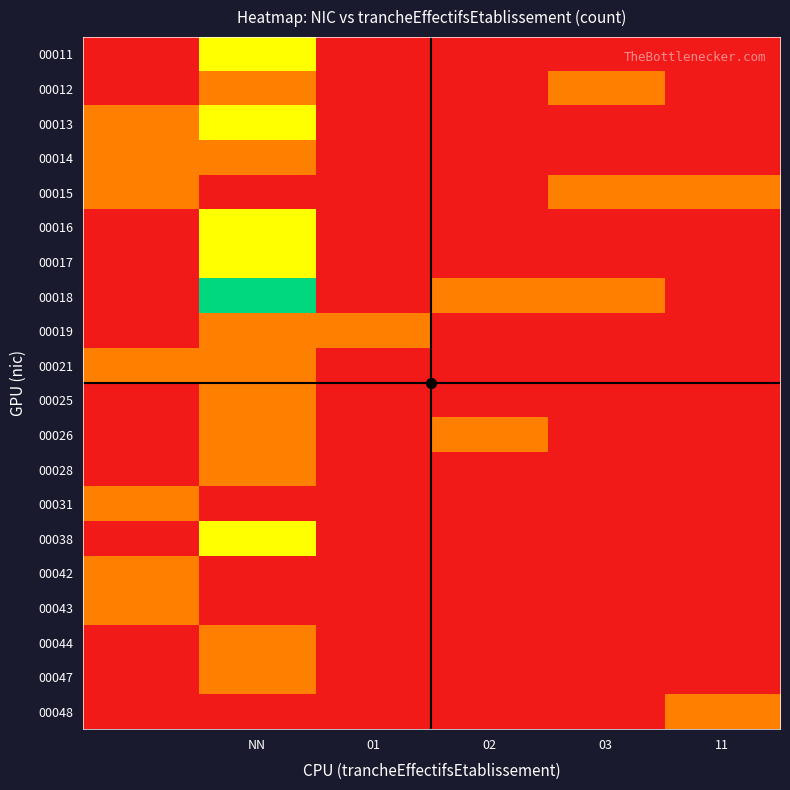

Reading left to right, what are all the values shown in this chart?

00011: 0	2	0	0	0	0
00012: 0	1	0	0	1	0
00013: 1	2	0	0	0	0
00014: 1	1	0	0	0	0
00015: 1	0	0	0	1	1
00016: 0	2	0	0	0	0
00017: 0	2	0	0	0	0
00018: 0	3	0	1	1	0
00019: 0	1	1	0	0	0
00021: 1	1	0	0	0	0
00025: 0	1	0	0	0	0
00026: 0	1	0	1	0	0
00028: 0	1	0	0	0	0
00031: 1	0	0	0	0	0
00038: 0	2	0	0	0	0
00042: 1	0	0	0	0	0
00043: 1	0	0	0	0	0
00044: 0	1	0	0	0	0
00047: 0	1	0	0	0	0
00048: 0	0	0	0	0	1